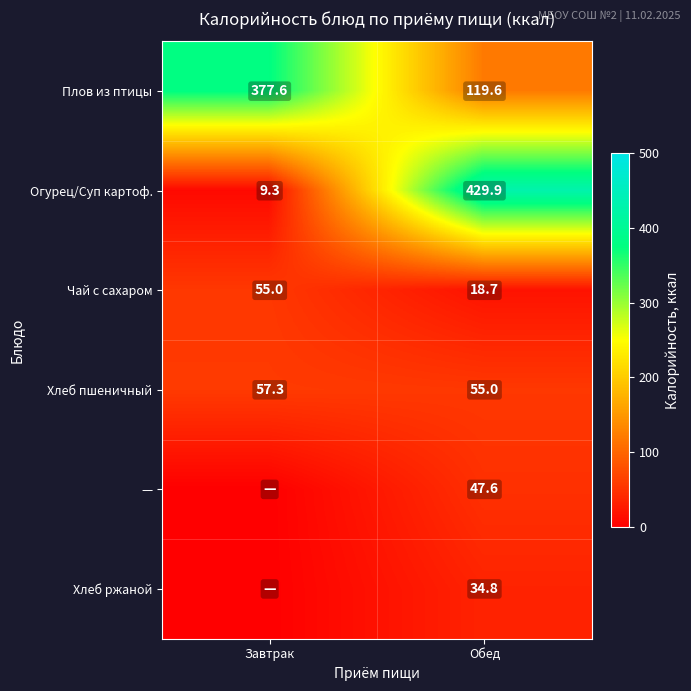

At which label is Огурец/Суп картоф. closest to 219?

Завтрак